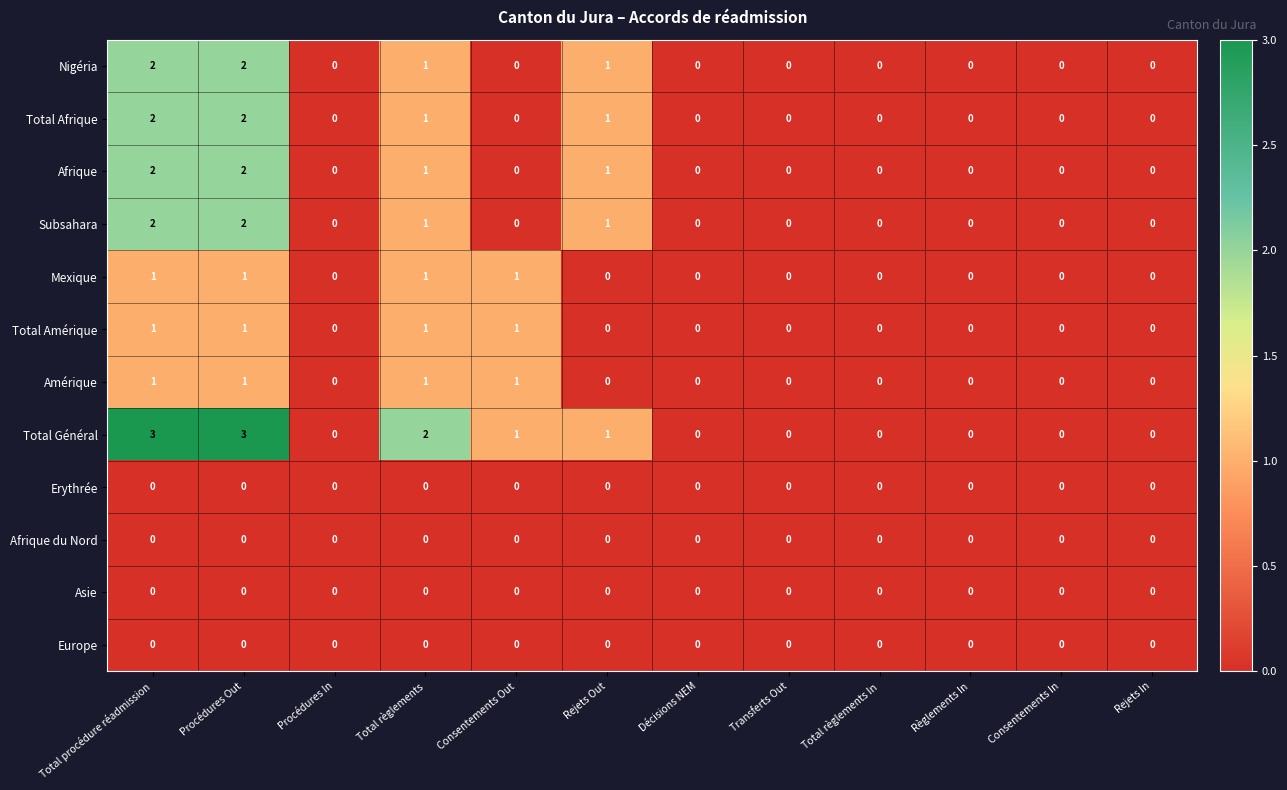

Between Procédures Out and Rejets Out, which series saw the biggest shift?

Total Général